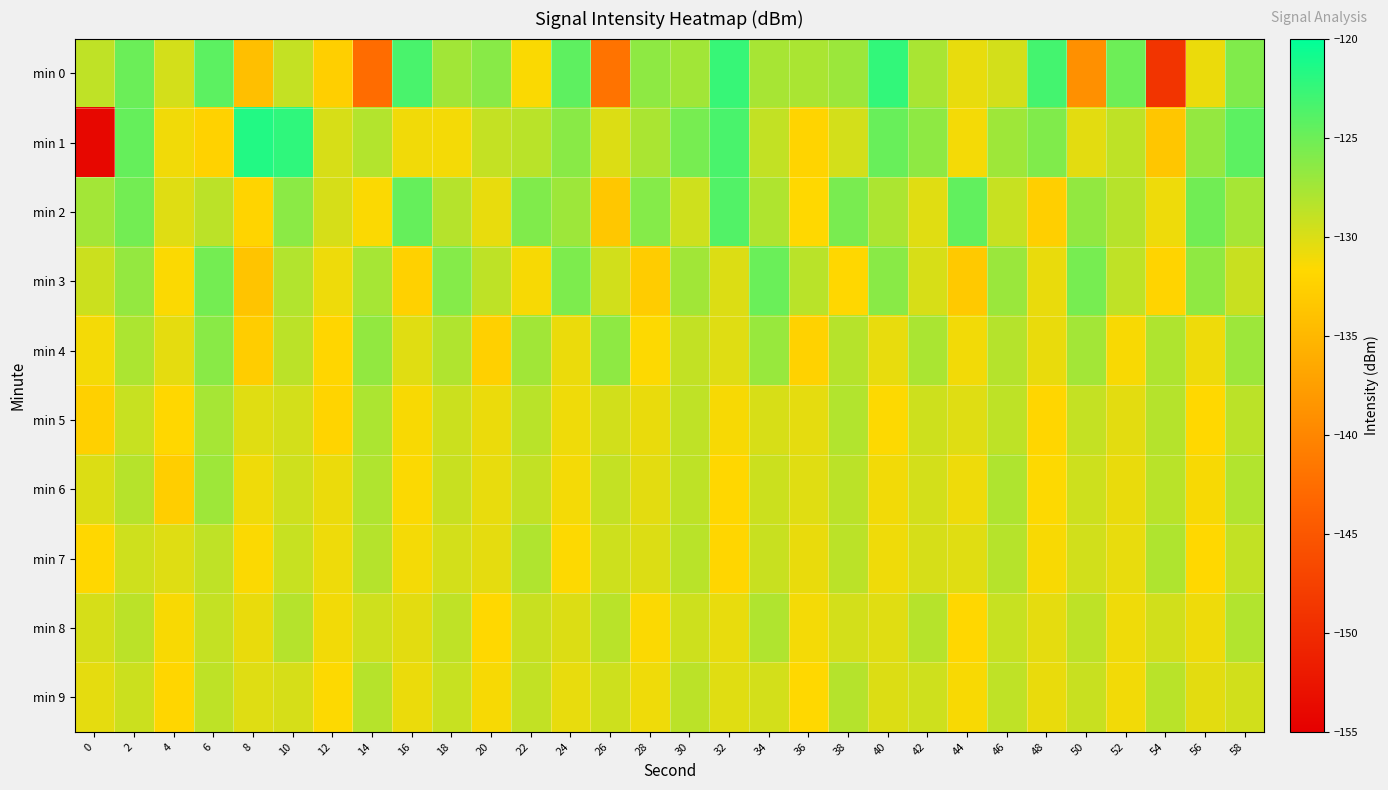

Reading left to right, what are all the values shown in this chart?

min 0: 0=-128.8	2=-125.0	4=-129.6	6=-124.3	8=-134.3	10=-129.0	12=-132.6	14=-142.7	16=-123.4	18=-127.4	20=-126.3	22=-131.5	24=-124.3	26=-142.0	28=-126.5	30=-127.4	32=-122.6	34=-127.7	36=-127.8	38=-127.1	40=-122.4	42=-127.8	44=-130.7	46=-129.6	48=-123.2	50=-138.9	52=-125.0	54=-149.0	56=-130.8	58=-125.9
min 1: 0=-154.2	2=-124.7	4=-131.0	6=-132.3	8=-121.6	10=-122.2	12=-129.9	14=-128.2	16=-131.0	18=-131.2	20=-129.0	22=-128.5	24=-126.3	26=-130.1	28=-127.8	30=-125.5	32=-123.4	34=-128.9	36=-132.1	38=-129.7	40=-124.8	42=-126.5	44=-131.2	46=-127.3	48=-125.9	50=-130.4	52=-128.7	54=-133.5	56=-126.8	58=-124.3
min 2: 0=-127.5	2=-125.3	4=-130.2	6=-128.6	8=-132.1	10=-126.4	12=-129.8	14=-131.5	16=-124.7	18=-128.3	20=-130.6	22=-125.9	24=-127.2	26=-133.4	28=-126.1	30=-129.5	32=-123.8	34=-128.0	36=-131.7	38=-125.6	40=-127.9	42=-130.3	44=-124.5	46=-129.1	48=-132.6	50=-126.7	52=-128.4	54=-130.9	56=-125.2	58=-127.6
min 3: 0=-129.3	2=-126.8	4=-131.5	6=-125.4	8=-133.7	10=-128.2	12=-130.9	14=-127.6	16=-132.4	18=-126.1	20=-128.7	22=-131.3	24=-125.8	26=-129.6	28=-132.9	30=-127.4	32=-130.1	34=-124.9	36=-128.5	38=-131.8	40=-126.3	42=-129.9	44=-133.2	46=-127.1	48=-130.7	50=-125.5	52=-128.8	54=-132.1	56=-126.6	58=-129.2
min 4: 0=-131.2	2=-127.9	4=-130.5	6=-126.3	8=-132.8	10=-128.6	12=-131.9	14=-126.7	16=-130.3	18=-128.1	20=-132.5	22=-127.4	24=-130.8	26=-126.5	28=-131.6	30=-128.9	32=-130.2	34=-127.0	36=-132.3	38=-128.4	40=-130.6	42=-127.8	44=-131.1	46=-128.3	48=-130.7	50=-127.5	52=-131.4	54=-128.0	56=-130.9	58=-127.2
min 5: 0=-132.5	2=-129.1	4=-131.8	6=-127.6	8=-130.3	10=-129.7	12=-132.1	14=-127.9	16=-131.4	18=-129.3	20=-130.8	22=-128.5	24=-131.0	26=-129.6	28=-130.7	30=-128.8	32=-131.3	34=-129.9	36=-130.5	38=-128.2	40=-131.6	42=-129.4	44=-130.2	46=-128.7	48=-131.9	50=-129.0	52=-130.4	54=-128.3	56=-131.7	58=-128.6
min 6: 0=-130.1	2=-128.4	4=-132.7	6=-127.3	8=-131.0	10=-129.5	12=-130.8	14=-128.1	16=-131.5	18=-129.2	20=-130.6	22=-128.9	24=-131.2	26=-129.0	28=-130.4	30=-128.7	32=-131.8	34=-129.3	36=-130.3	38=-128.6	40=-131.1	42=-129.7	44=-130.9	46=-128.0	48=-131.6	50=-129.4	52=-130.7	54=-128.5	56=-131.3	58=-128.2
min 7: 0=-131.8	2=-129.5	4=-130.2	6=-128.8	8=-131.5	10=-129.1	12=-130.9	14=-128.3	16=-131.2	18=-129.7	20=-130.5	22=-128.1	24=-131.6	26=-129.4	28=-130.1	30=-128.5	32=-131.9	34=-129.2	36=-130.7	38=-128.6	40=-131.0	42=-129.8	44=-130.3	46=-128.4	48=-131.4	50=-129.6	52=-130.6	54=-128.0	56=-131.7	58=-128.9
min 8: 0=-129.8	2=-128.6	4=-131.4	6=-129.0	8=-130.7	10=-128.3	12=-131.1	14=-129.5	16=-130.4	18=-128.8	20=-131.7	22=-129.2	24=-130.1	26=-128.5	28=-131.5	30=-129.4	32=-130.6	34=-128.1	36=-131.2	38=-129.7	40=-130.3	42=-128.4	44=-131.8	46=-129.1	48=-130.5	50=-128.7	52=-131.0	54=-129.6	56=-130.9	58=-128.2
min 9: 0=-130.5	2=-129.3	4=-131.9	6=-128.7	8=-130.2	10=-129.8	12=-131.6	14=-128.4	16=-130.8	18=-129.1	20=-131.3	22=-128.9	24=-130.6	26=-129.4	28=-131.0	30=-128.6	32=-130.3	34=-129.7	36=-131.7	38=-128.3	40=-130.1	42=-129.5	44=-131.4	46=-128.8	48=-130.7	50=-129.2	52=-131.1	54=-128.5	56=-130.4	58=-129.6